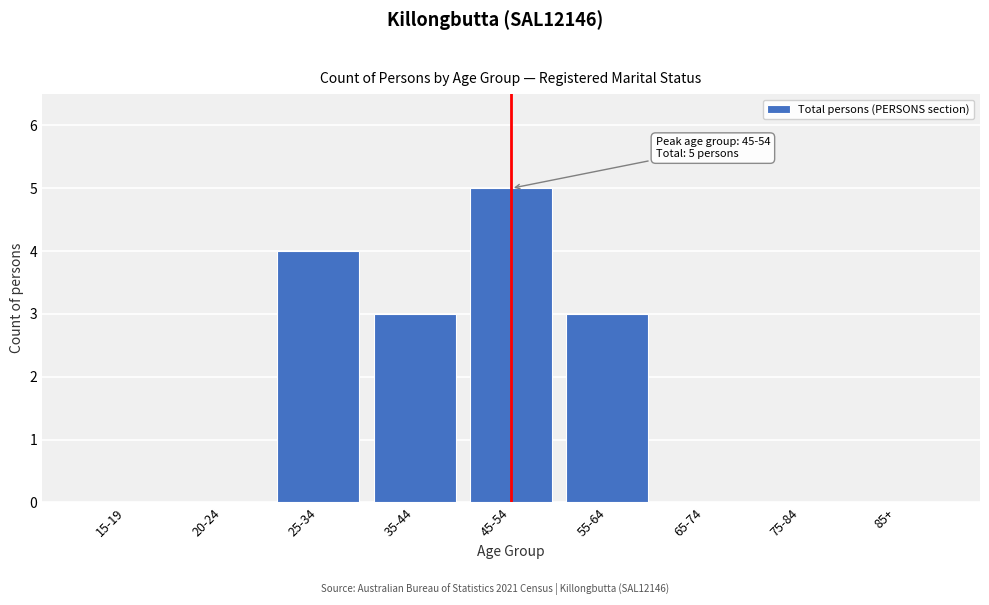

Reading left to right, transcribe all the data shown in this chart.

15-19=0	20-24=0	25-34=4	35-44=3	45-54=5	55-64=3	65-74=0	75-84=0	85+=0